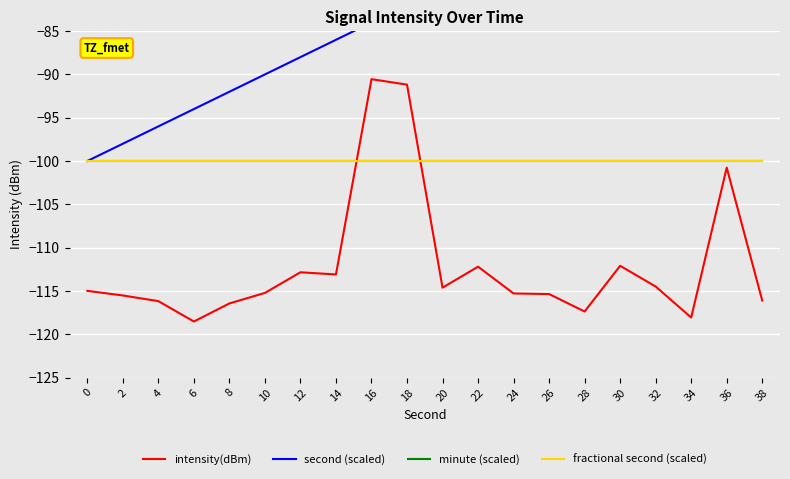

What is the value of the fractional second (scaled) point at the 1st from the left?

-100.0